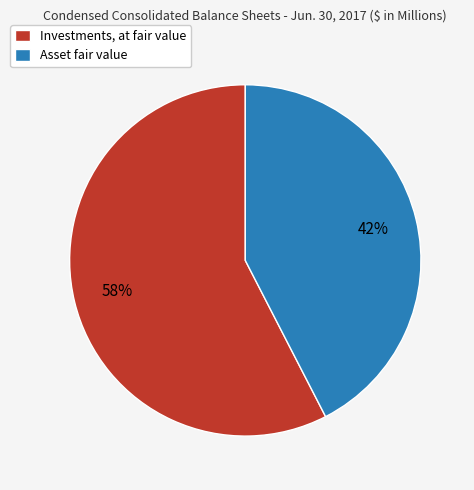

Between Asset fair value and Investments, at fair value, which is larger?

Investments, at fair value